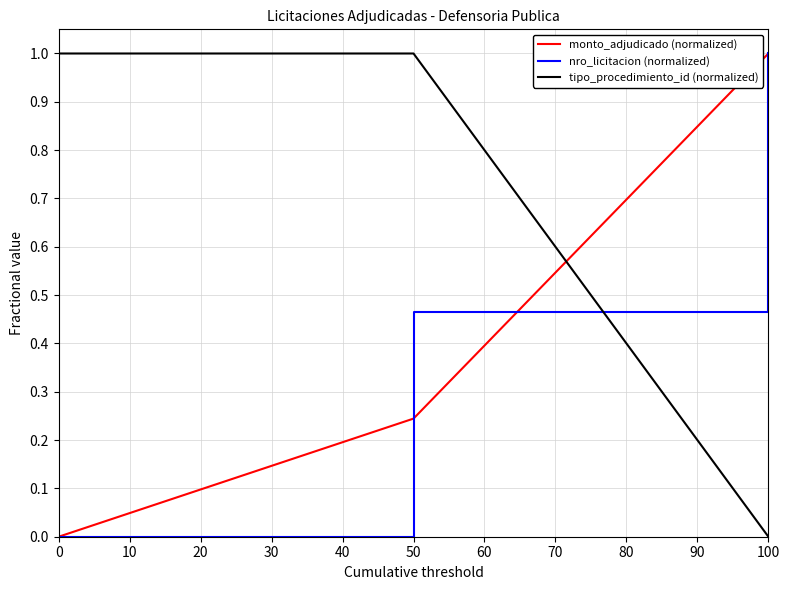

Does the chart display data point markers on the line(s)?

No